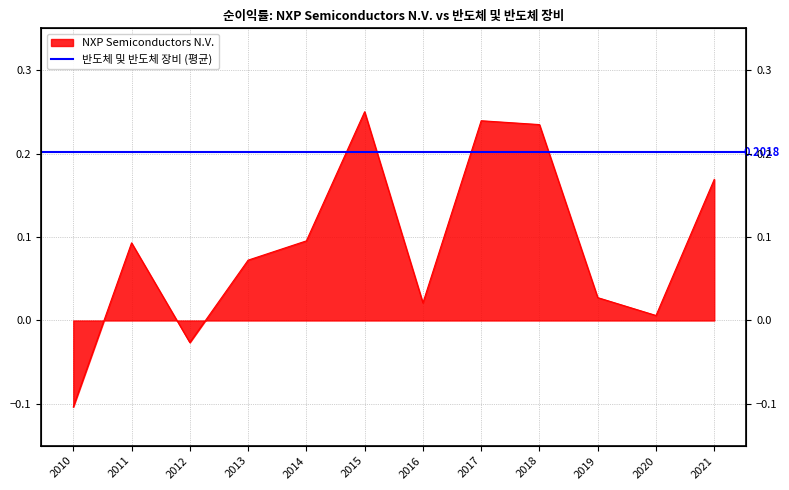

At which category does the data reach its first local peak?

2011